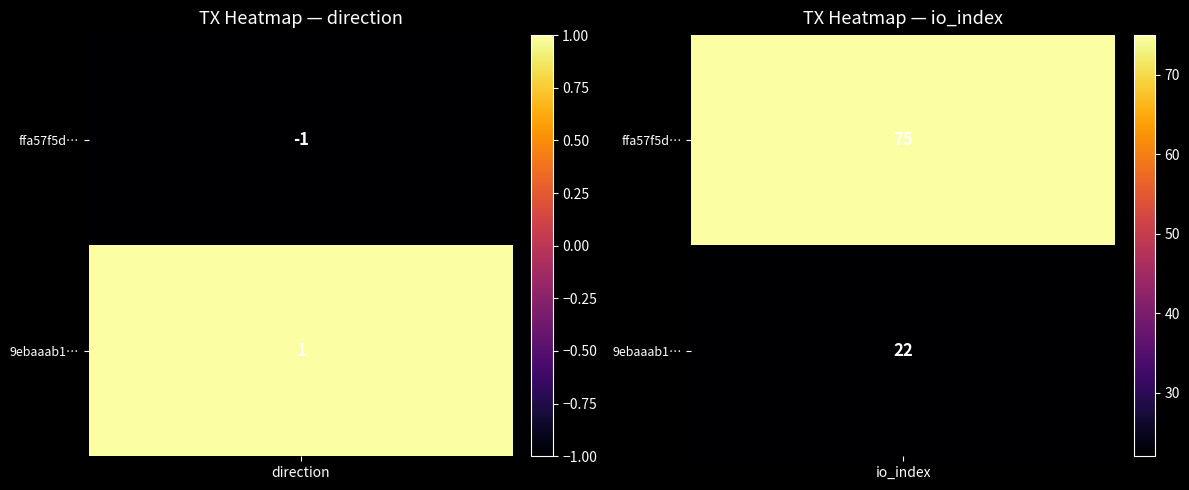

What is the approximate value of ffa57f5d08b94cb73350b5c20f75a3d7bf18ebc at 1, to the nearest 5?

75